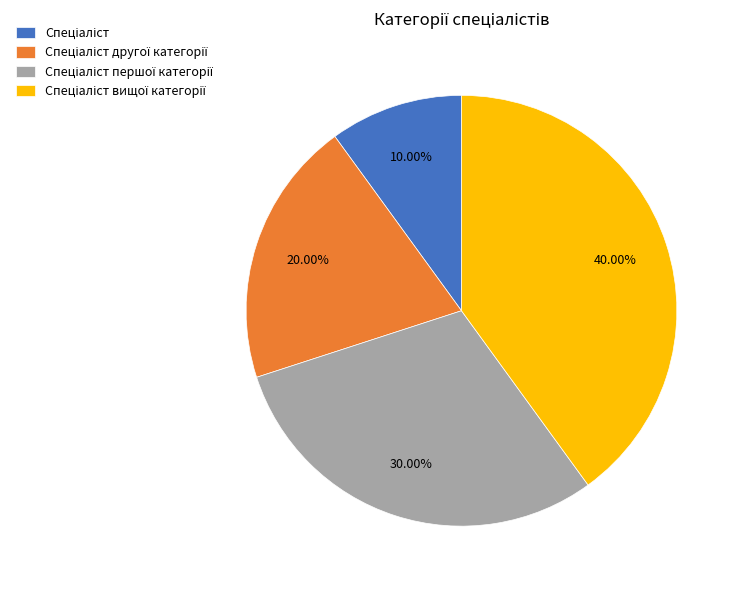

What is the largest slice in the pie chart?

Спеціаліст вищої категорії